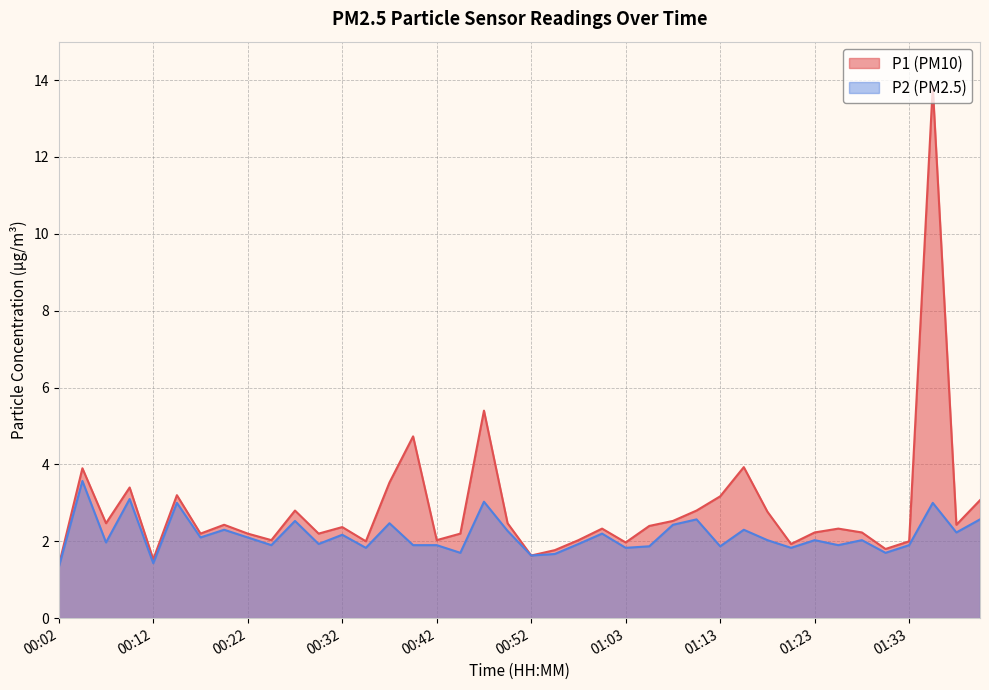

Reading left to right, extract all data points from this chart.

P1: 00:02=1.4	00:04=3.9	00:07=2.5	00:09=3.4	00:12=1.5	00:14=3.2	00:17=2.2	00:19=2.4	00:22=2.2	00:24=2.0	00:27=2.8	00:30=2.2	00:32=2.4	00:34=2.0	00:37=3.5	00:40=4.7	00:42=2.0	00:45=2.2	00:47=5.4	00:50=2.5	00:52=1.6	00:55=1.8	00:57=2.0	01:00=2.3	01:03=2.0	01:05=2.4	01:08=2.5	01:10=2.8	01:13=3.2	01:15=3.9	01:18=2.8	01:20=1.9	01:23=2.2	01:25=2.3	01:28=2.2	01:31=1.8	01:33=2.0	01:36=13.8	01:39=2.4	01:41=3.1
P2: 00:02=1.3	00:04=3.6	00:07=2.0	00:09=3.1	00:12=1.4	00:14=3.0	00:17=2.1	00:19=2.3	00:22=2.1	00:24=1.9	00:27=2.5	00:30=1.9	00:32=2.2	00:34=1.8	00:37=2.5	00:40=1.9	00:42=1.9	00:45=1.7	00:47=3.0	00:50=2.3	00:52=1.6	00:55=1.7	00:57=1.9	01:00=2.2	01:03=1.8	01:05=1.9	01:08=2.4	01:10=2.6	01:13=1.9	01:15=2.3	01:18=2.0	01:20=1.8	01:23=2.0	01:25=1.9	01:28=2.0	01:31=1.7	01:33=1.9	01:36=3.0	01:39=2.2	01:41=2.6